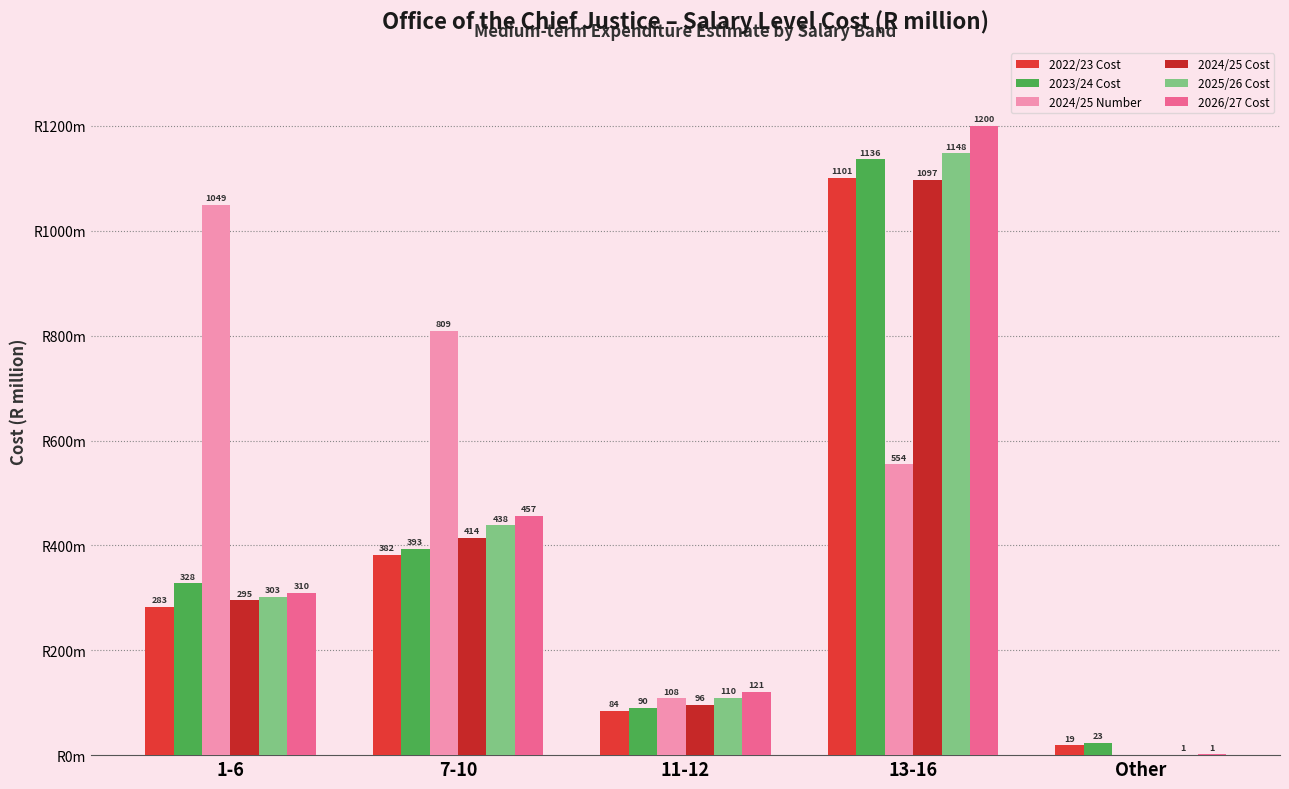

Are the bars grouped side by side (vs. stacked)?

Yes